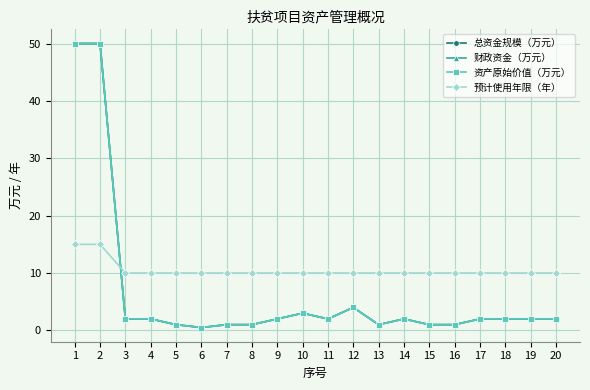

Which series changed the most between 2 and 11?

总资金规模（万元）